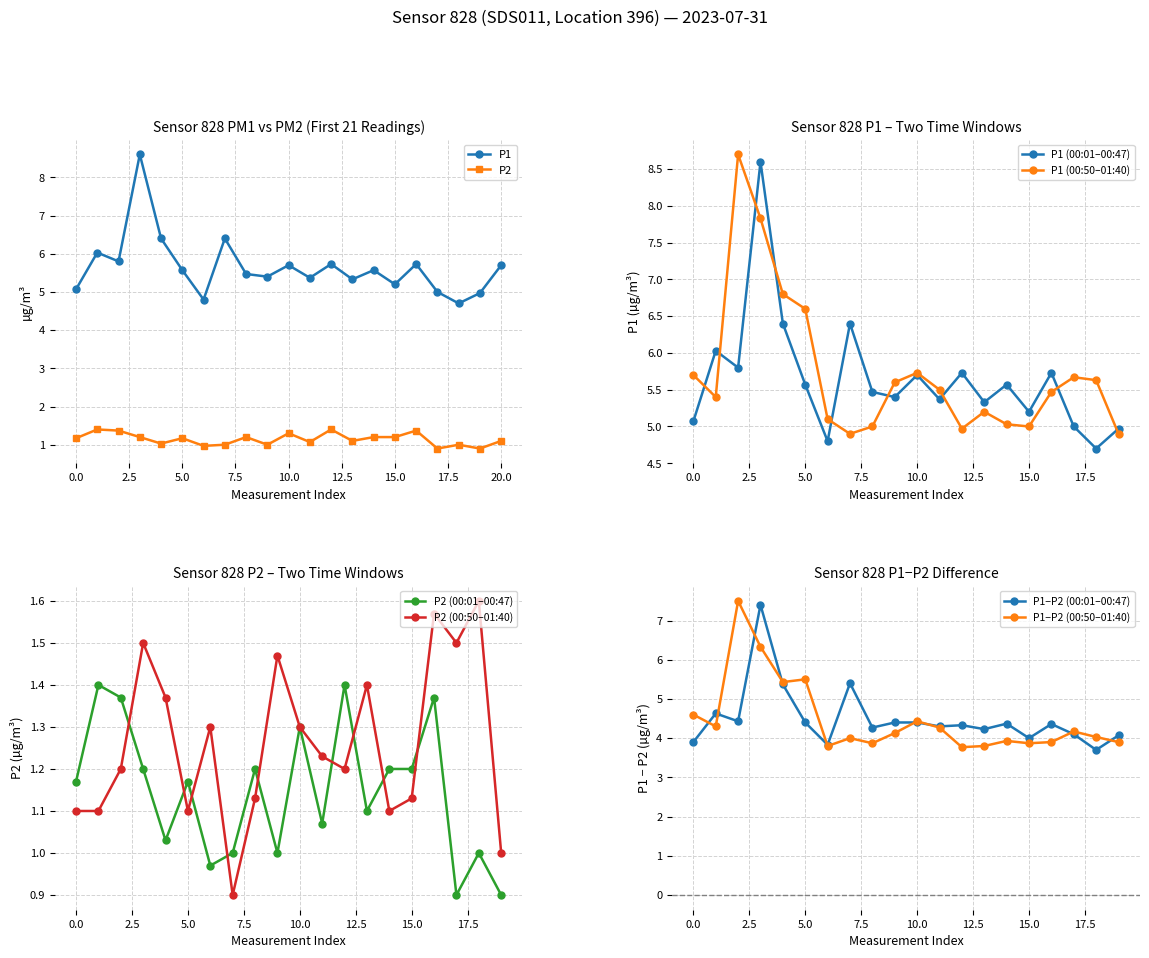

The P1 series shows 3.8 at 5.0. True or false?

False